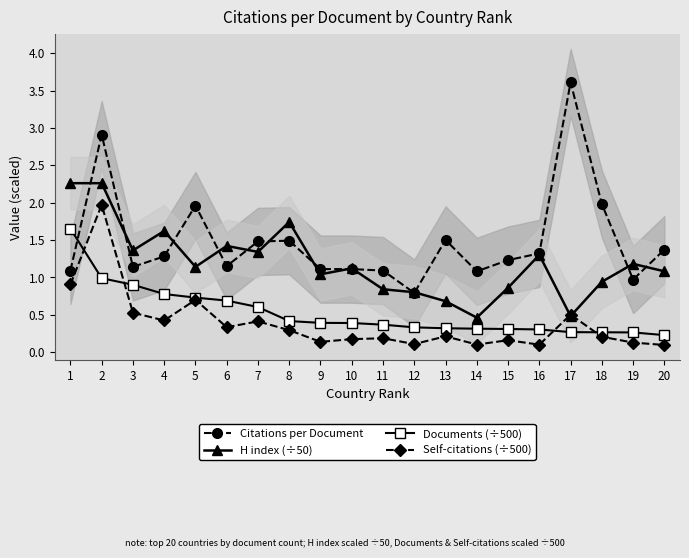

In H index (÷50), how many points are higher than both neighbors (excluding endpoints)?

6